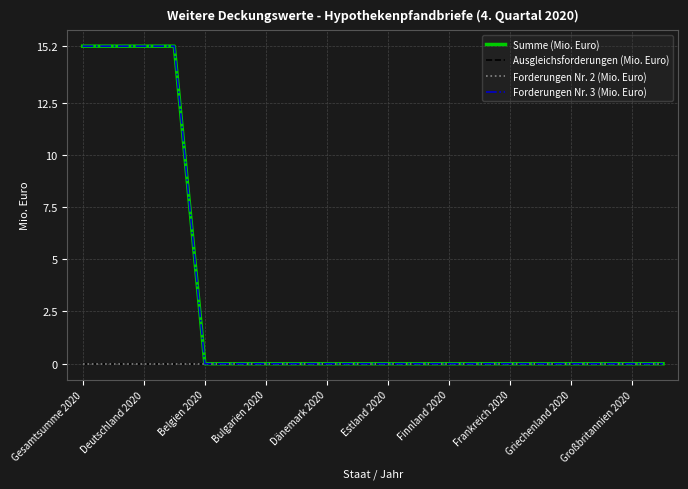

True or false: Forderungen Nr. 3 (Mio. Euro) has more than 0 interior local peaks.

False